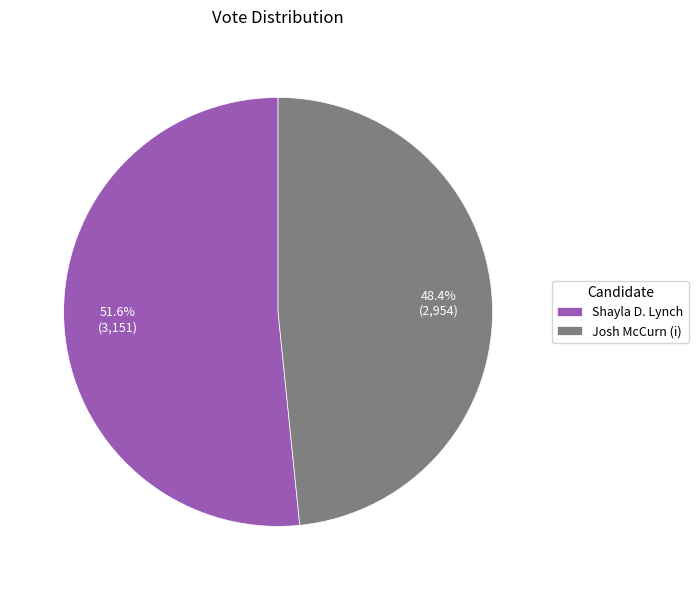

Does any single category account for the majority?

Yes